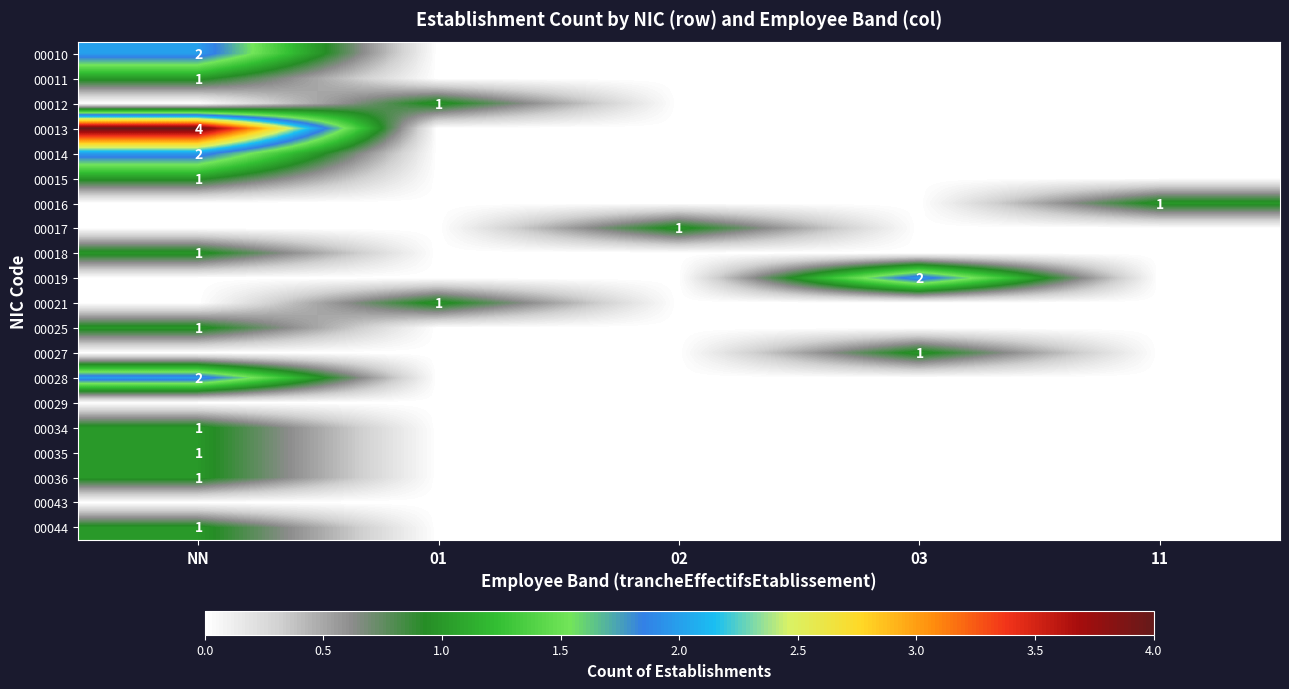

The 00036 series shows 2 at NN. True or false?

False